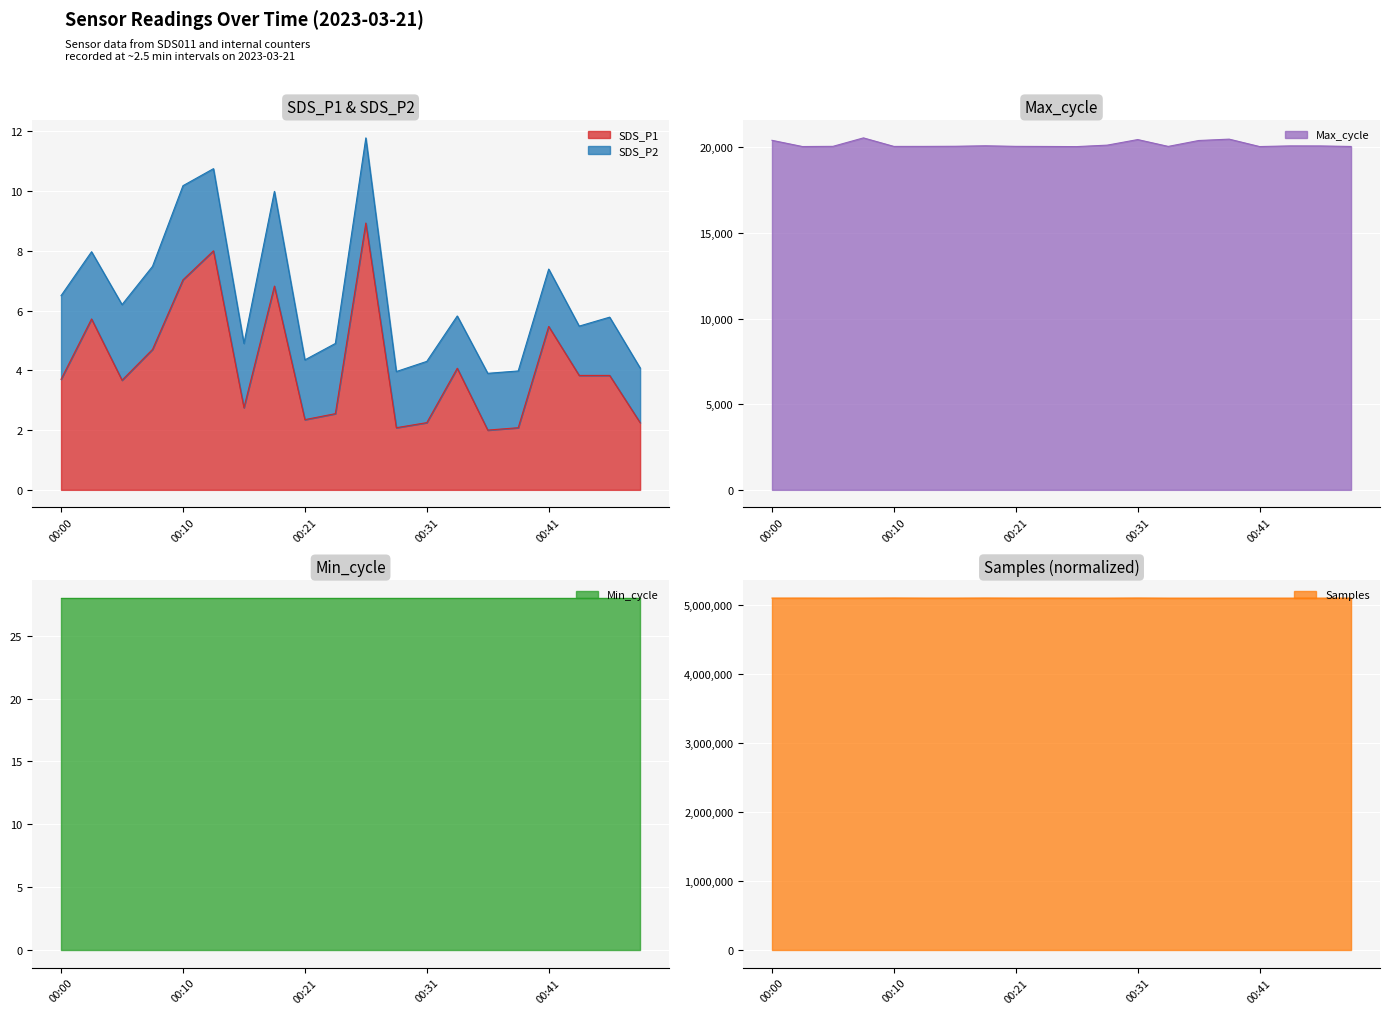

What is the maximum value for SDS_P1?

8.9